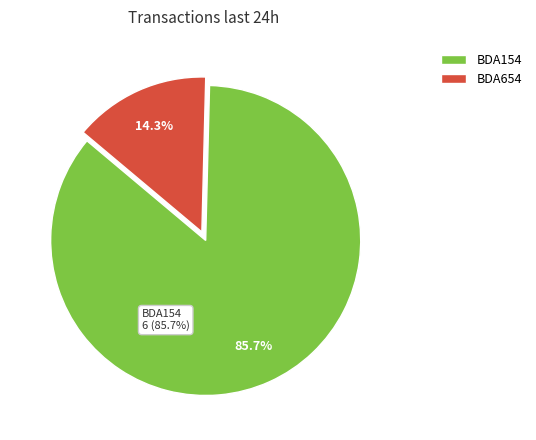

How many segments does this pie chart have?

2